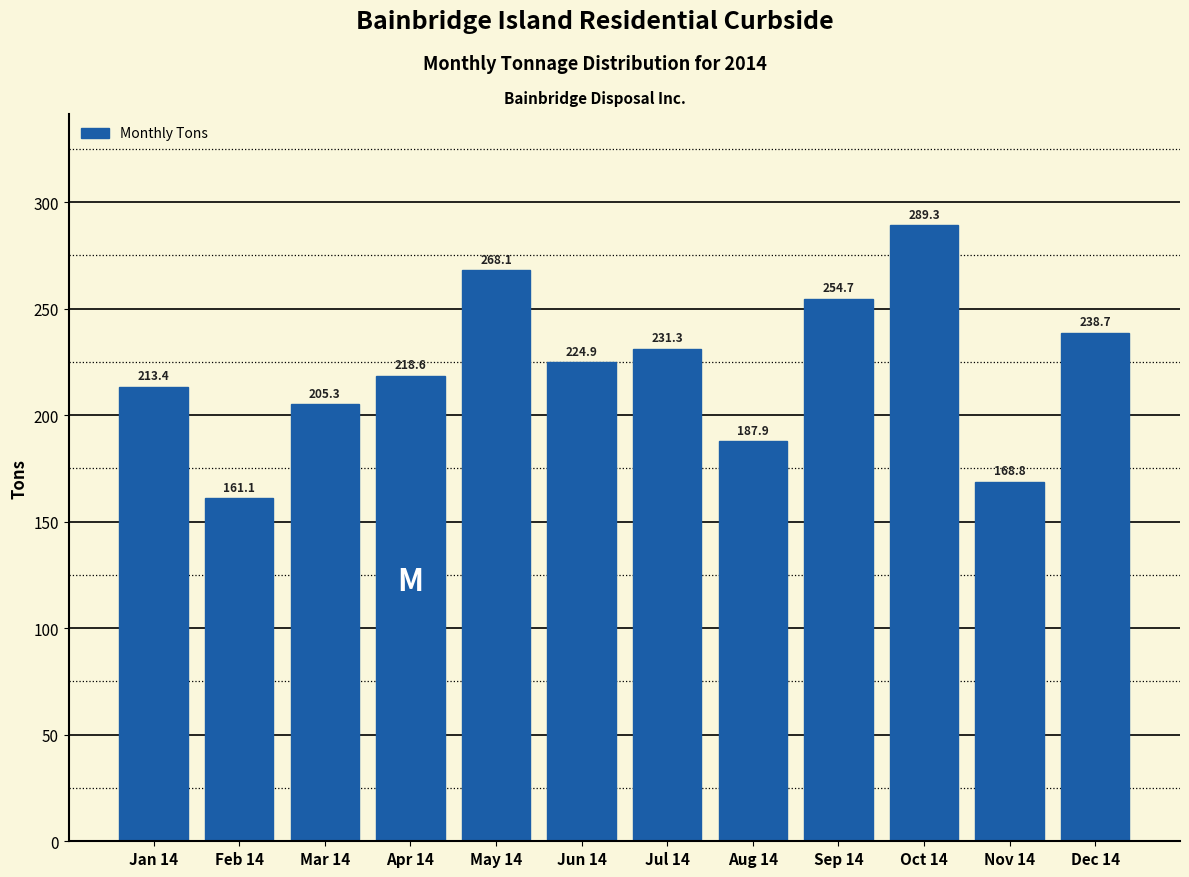

Reading left to right, what are all the values shown in this chart?

213.4	161.1	205.3	218.6	268.1	224.9	231.3	187.9	254.7	289.3	168.8	238.7